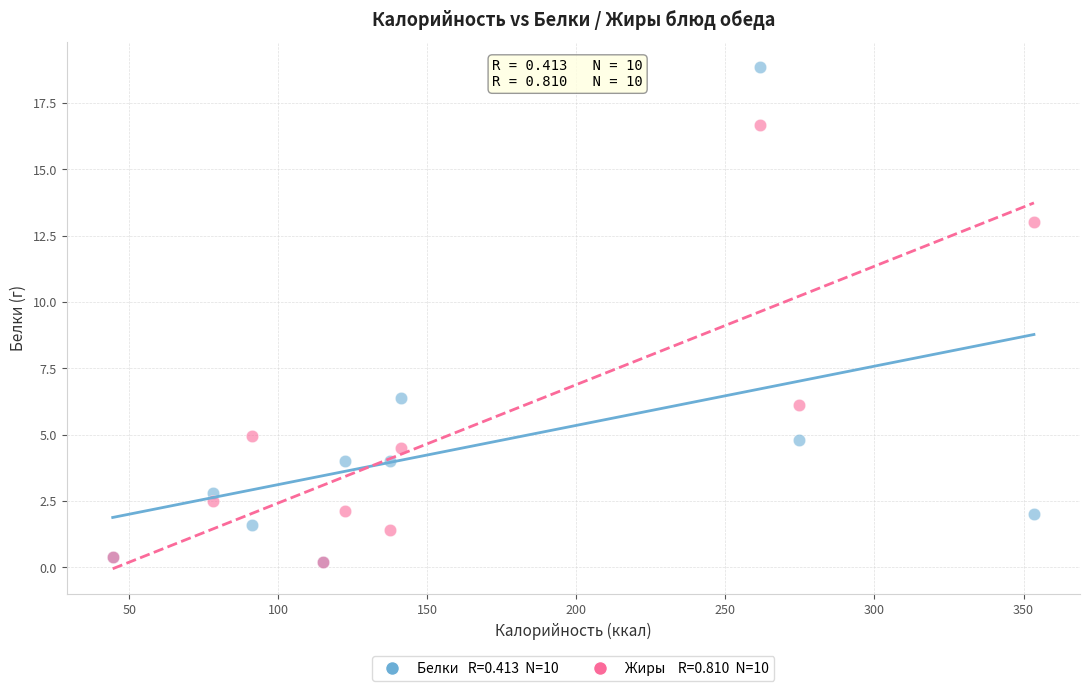

Across all series, what Y value is closest to 9?

6.4